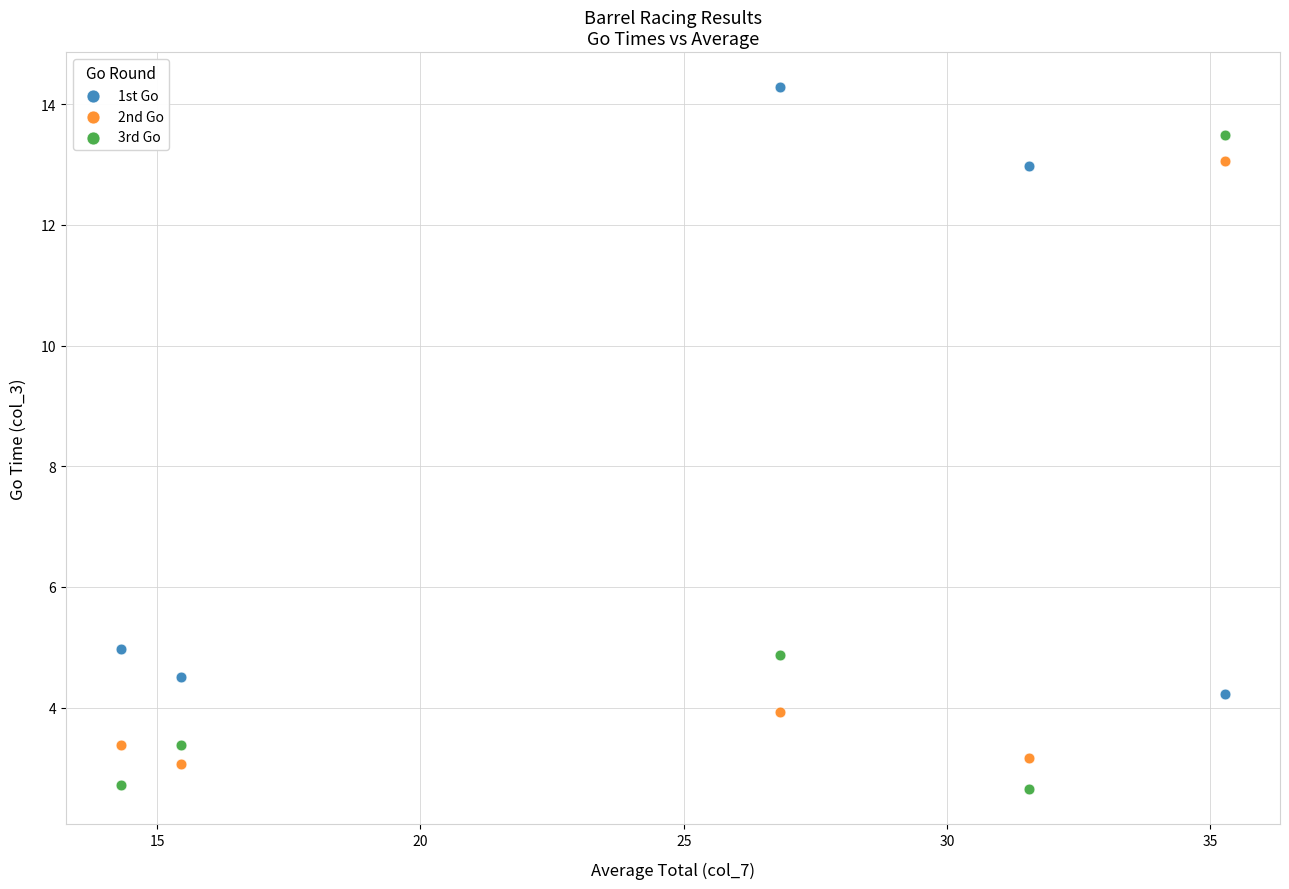

Which series has the widest spread of Y values?

3rd Go